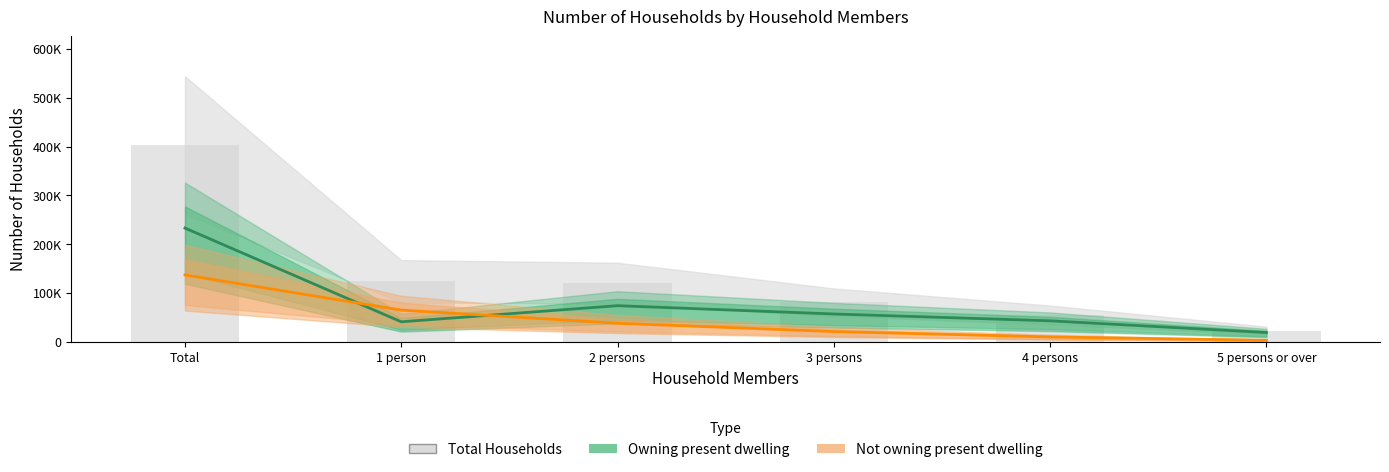

List the series in order of their overall mean, lowest first.

Not owning present dwelling, Owning present dwelling, Total Households